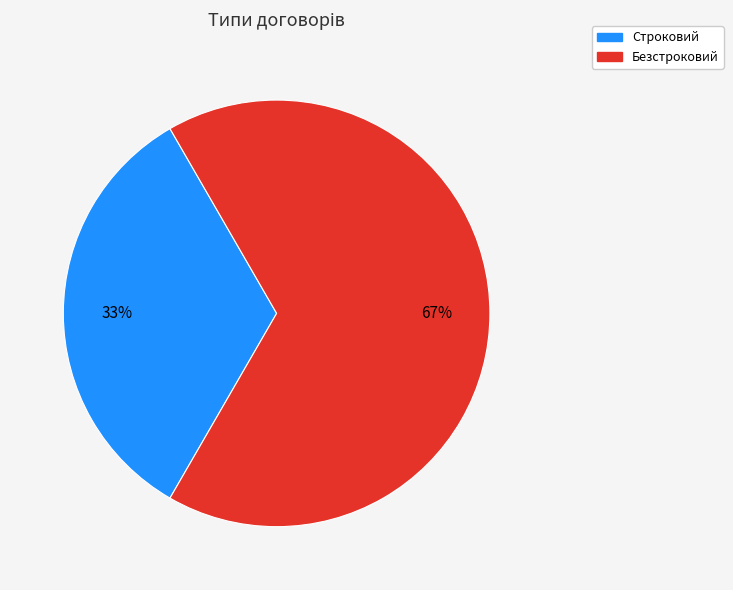

Count the number of slices in the pie.

2